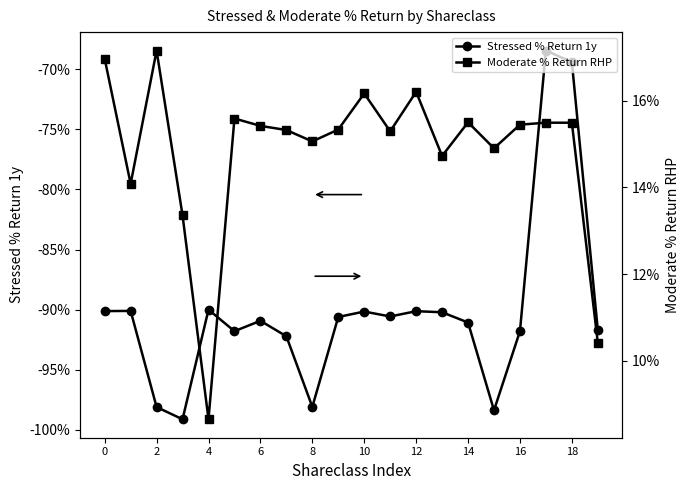

Reading left to right, extract all data points from this chart.

Stressed % Return 1y: -0.9	-0.9	-1.0	-1.0	-0.9	-0.9	-0.9	-0.9	-1.0	-0.9	-0.9	-0.9	-0.9	-0.9	-0.9	-1.0	-0.9	-0.7	-0.7	-0.9
Moderate % Return RHP: 0.2	0.1	0.2	0.1	0.1	0.2	0.2	0.2	0.2	0.2	0.2	0.2	0.2	0.1	0.2	0.1	0.2	0.2	0.2	0.1